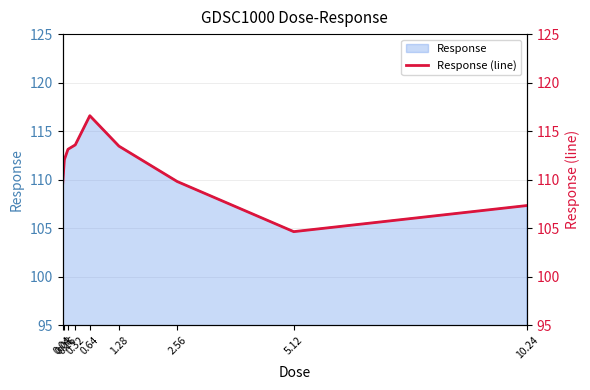

What is the change in value from 0.64 to 5.12?

-12.0